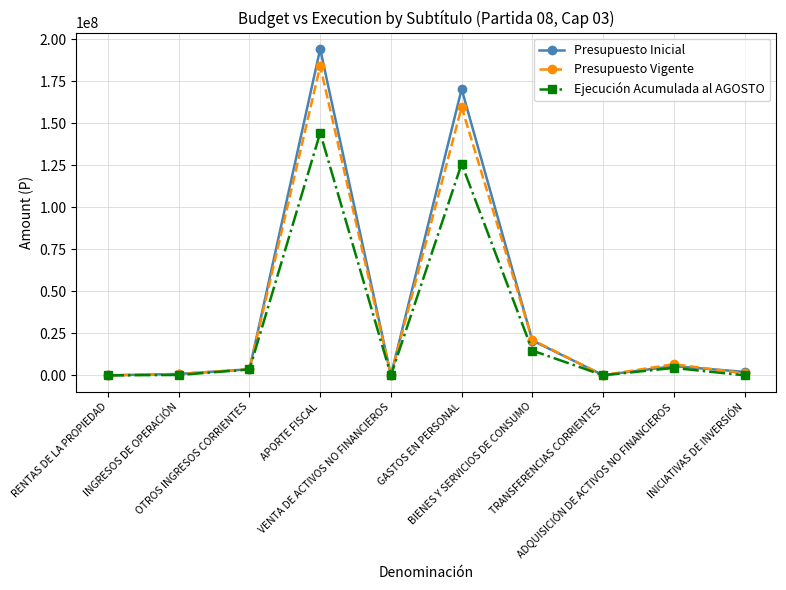

What is the sum of the Presupuesto Inicial values at BIENES Y SERVICIOS DE CONSUMO and INICIATIVAS DE INVERSIÓN?

22773907